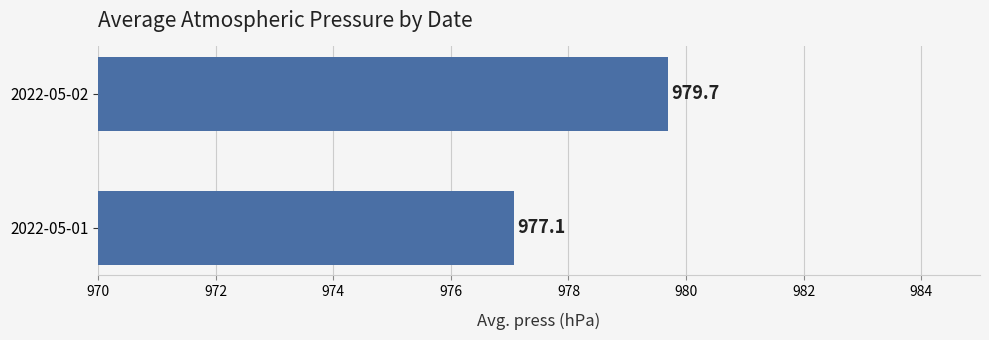

What is the difference between the values at 2022-05-01 and 2022-05-02?

2.6